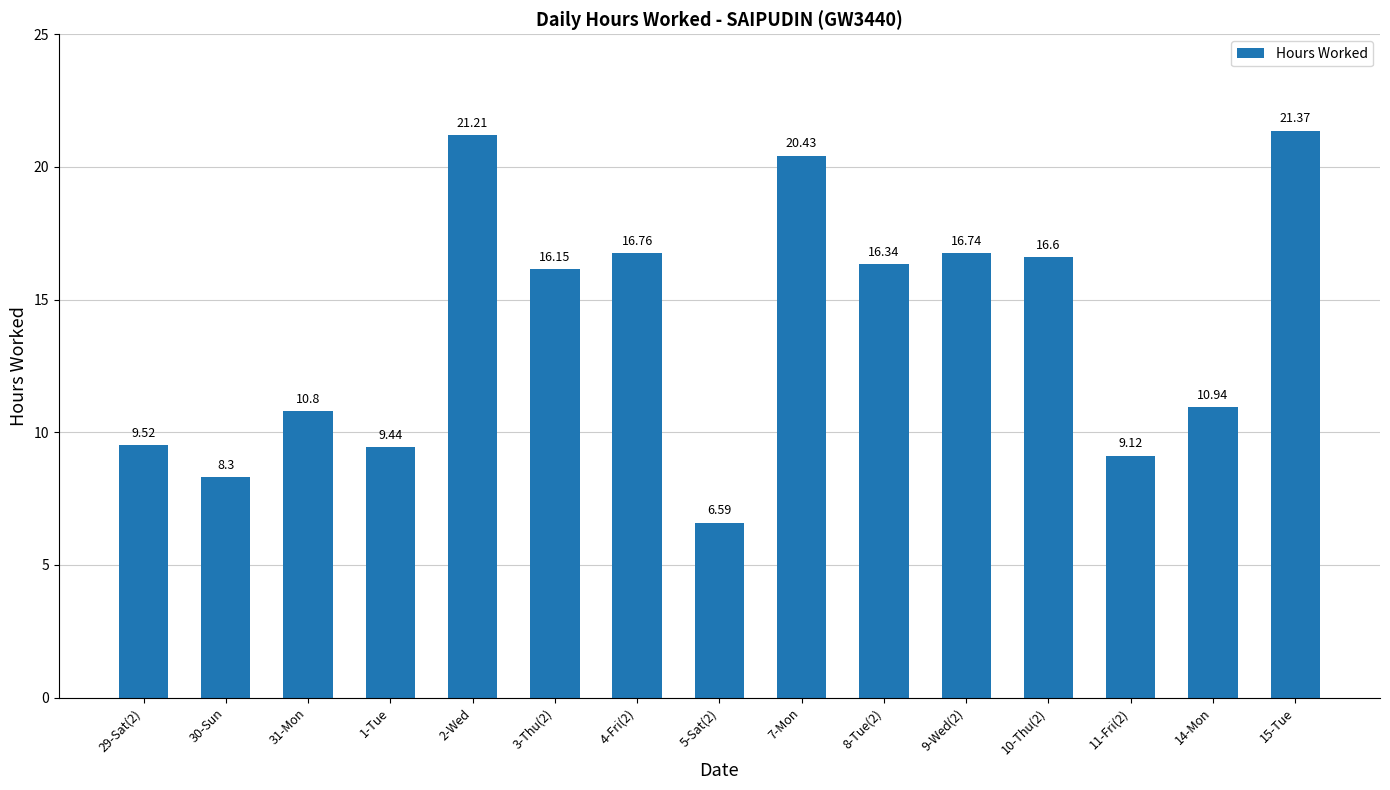

What is the change in value from 1-Tue to 15-Tue?

+11.9